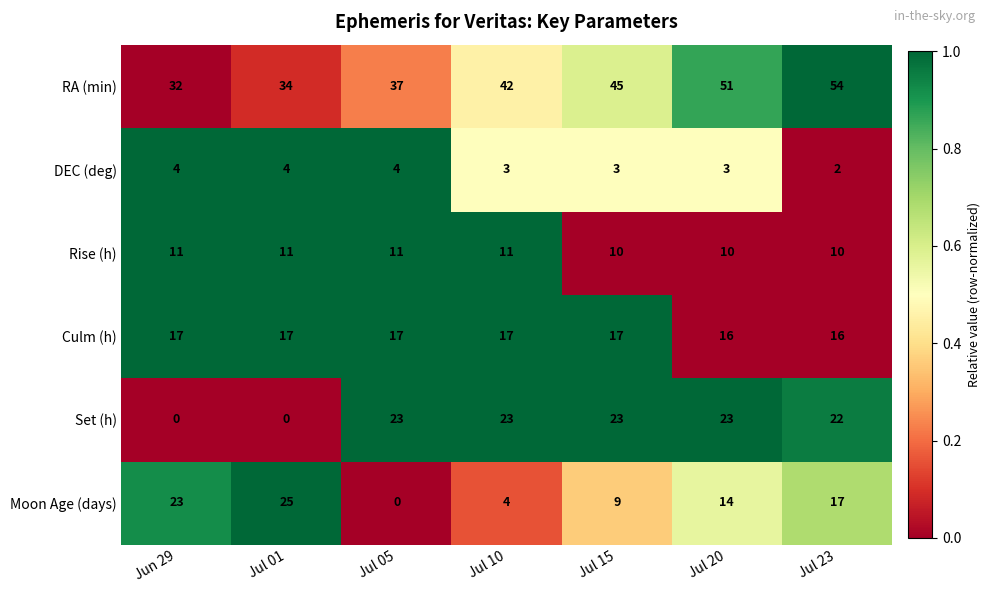

Is it true that Set (h) equals 23 at Jul 15?

True